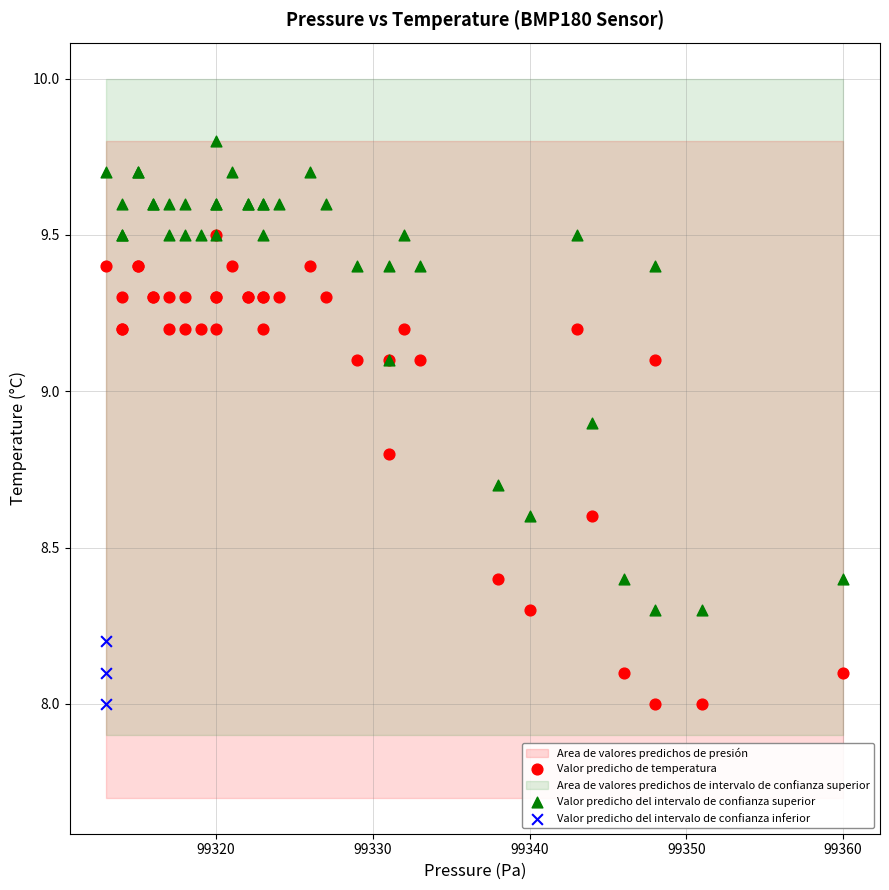

Which series reaches the maximum Y coordinate?

Valor predicho del intervalo de confianza superior